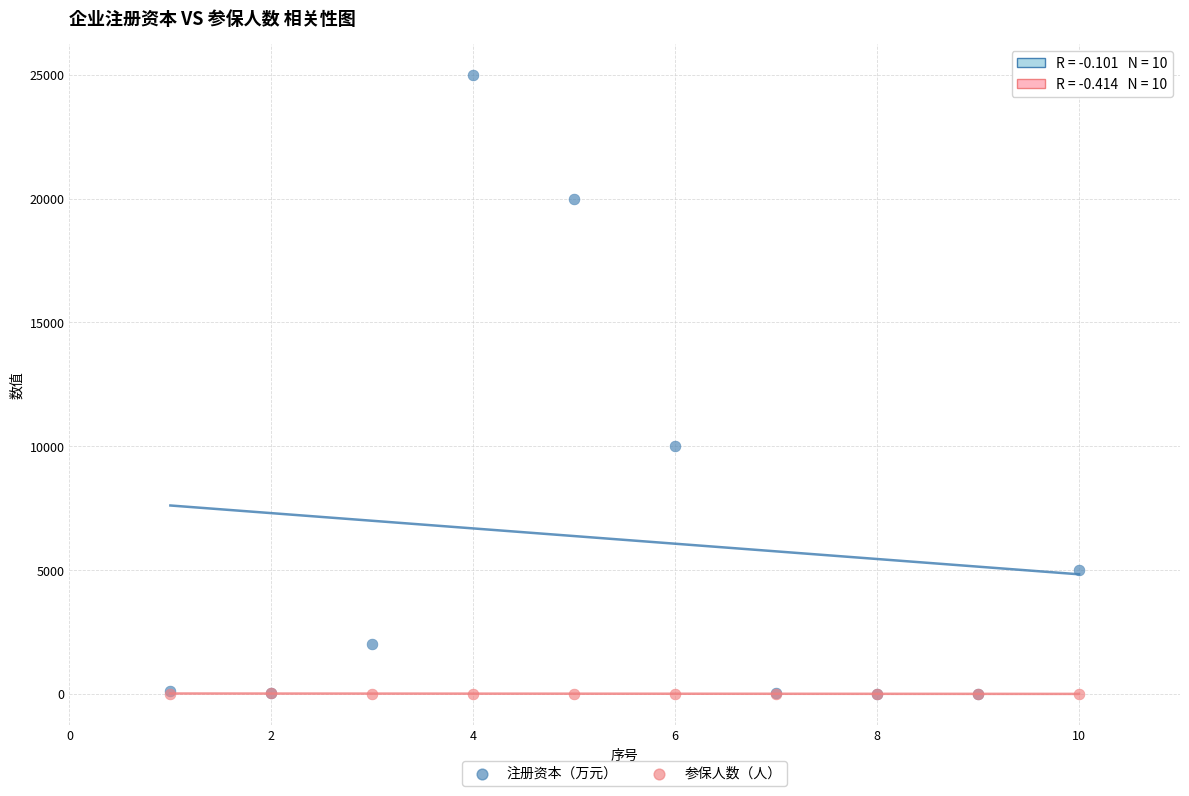

In the 注册资本（万元） series, what Y value is closest to 12500?

10000